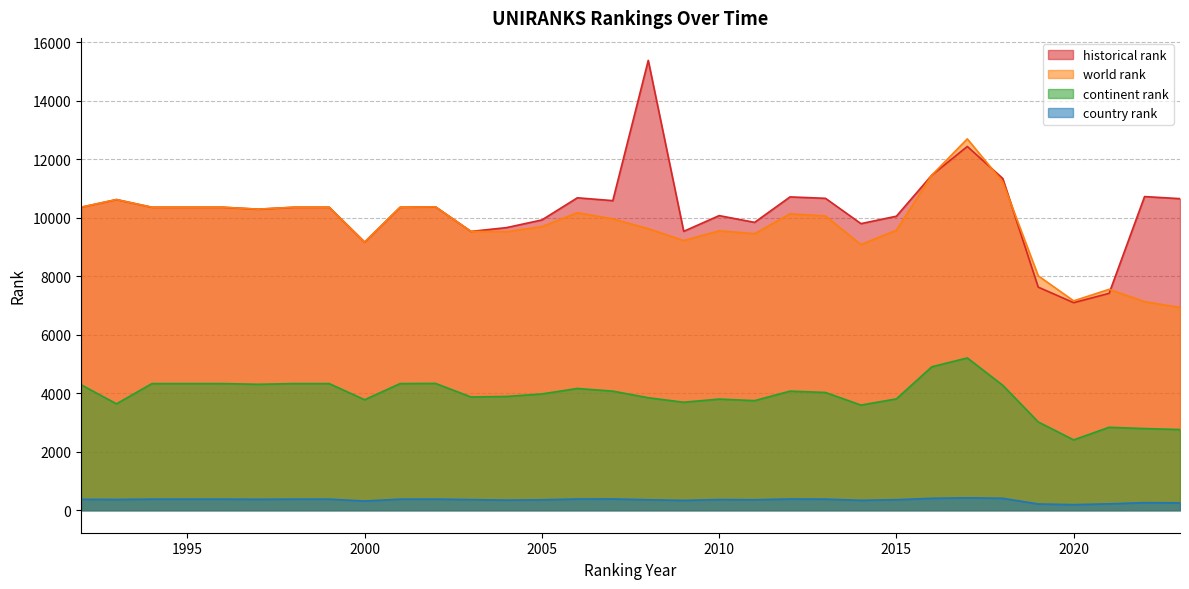

Which series changed the most between 2000 and 2005?

historical rank